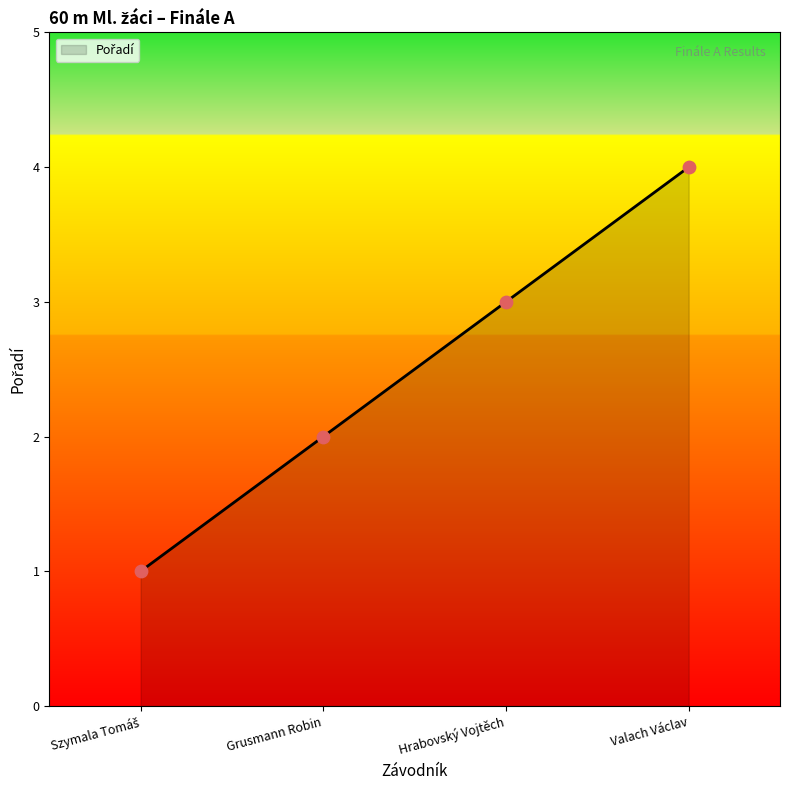

Which has a higher value, Grusmann Robin or Szymala Tomáš?

Grusmann Robin